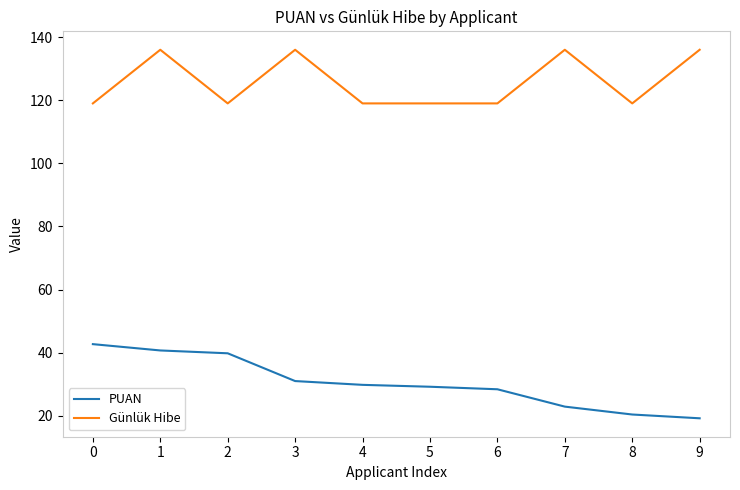

What is the sum of all Günlük Hibe values?

1258.0